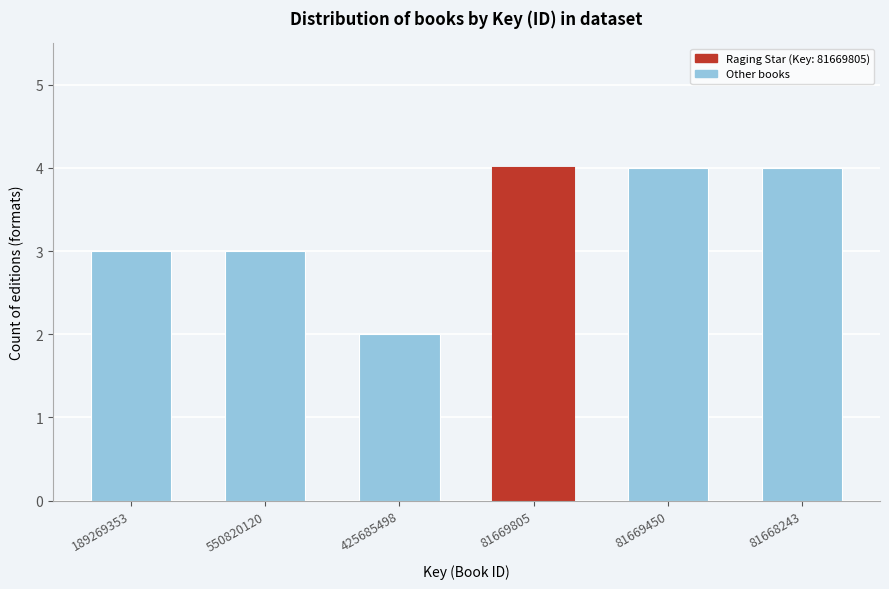

Reading left to right, what are all the values shown in this chart?

189269353=3	550820120=3	425685498=2	81669805=4	81669450=4	81668243=4